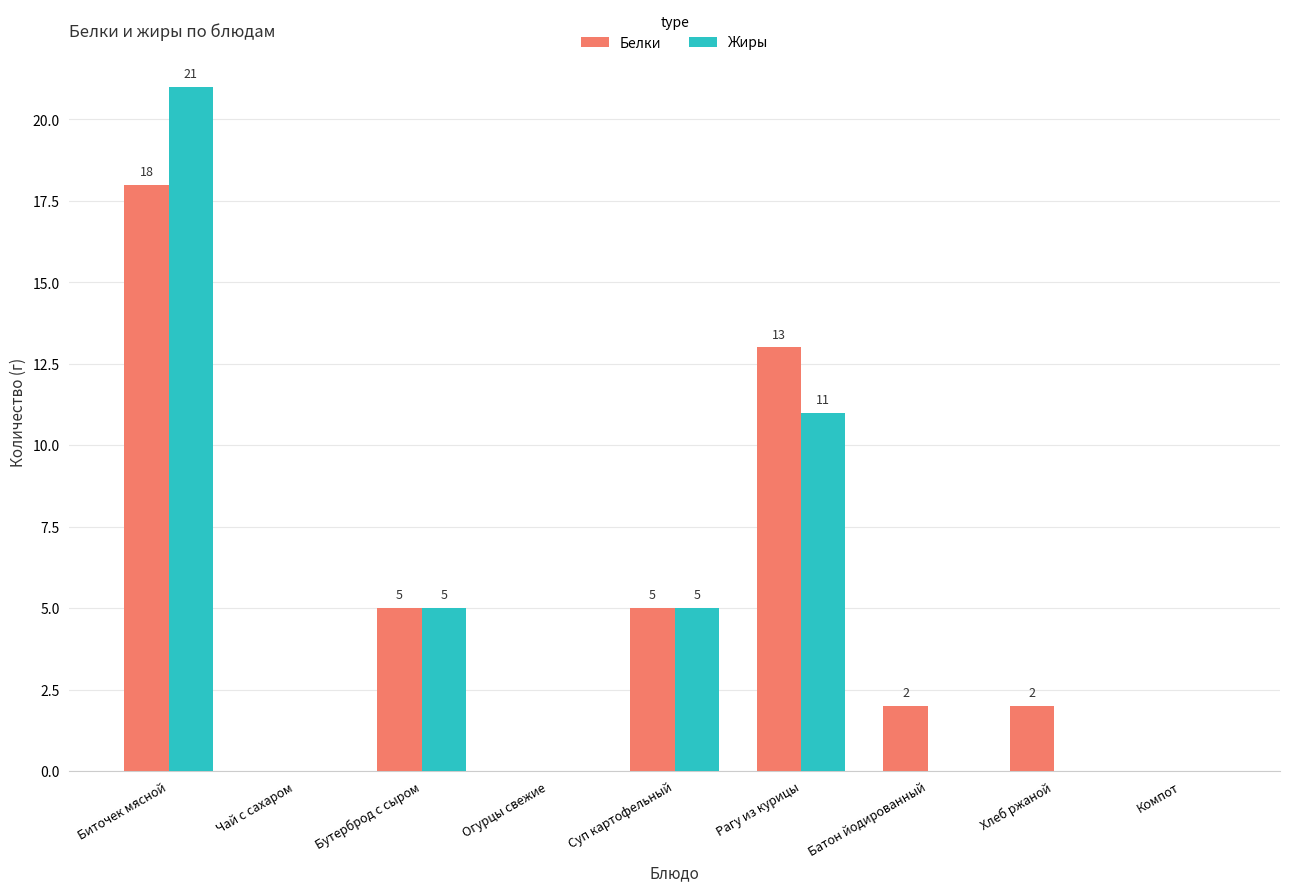

What is the sum of all Белки values?

45